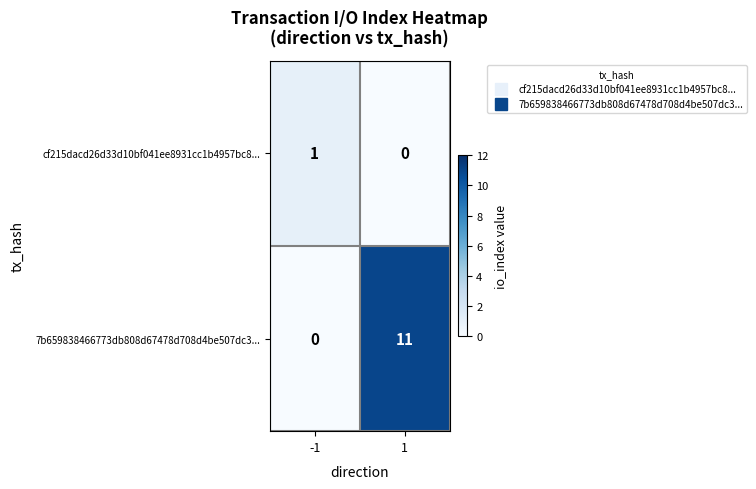

What is the spread (max minus min) of values at 1?

11